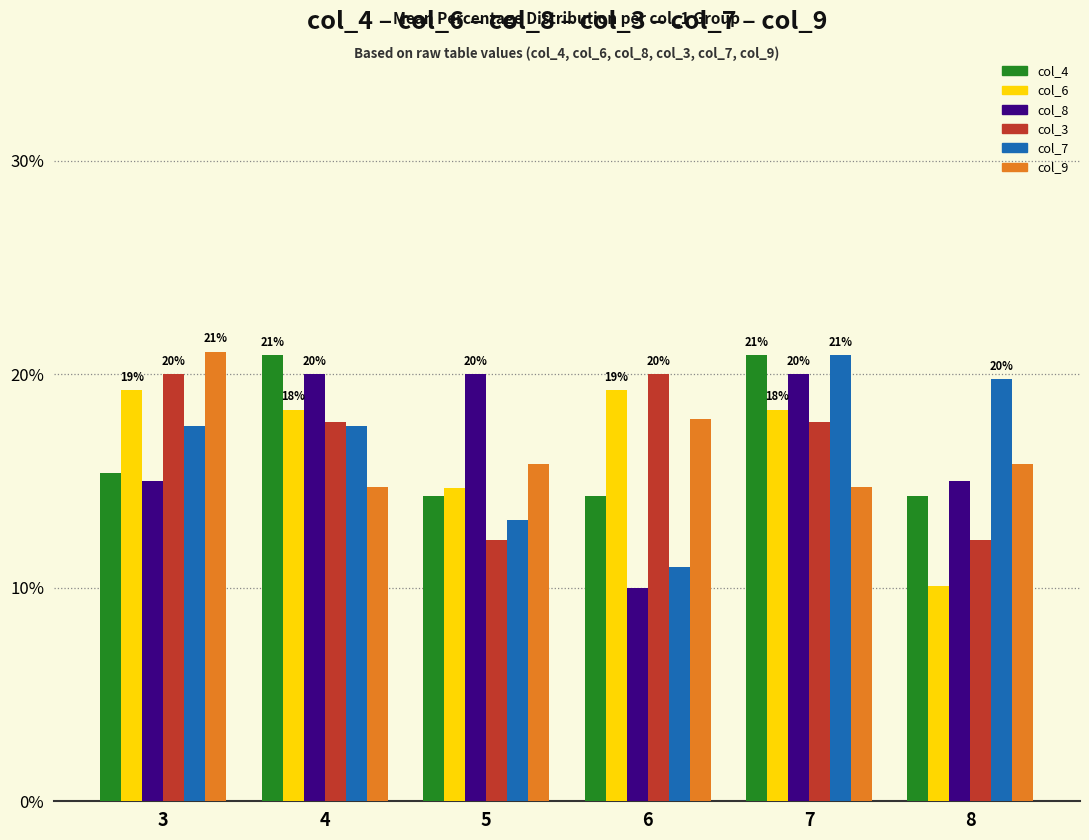

The col_7 series shows 21.2 at 5. True or false?

False